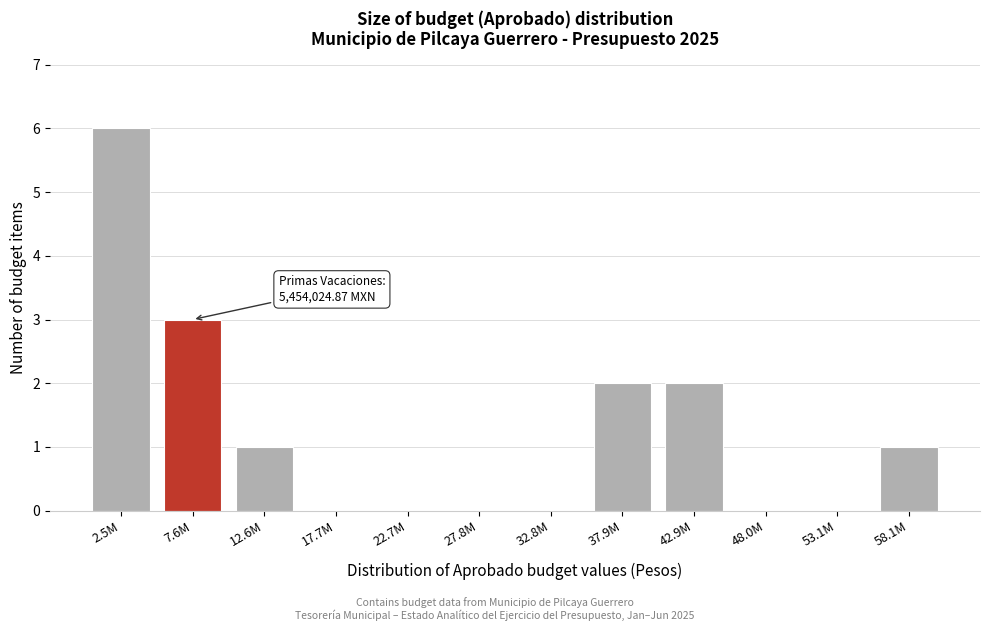

Reading right to left, what are all the values shown in this chart?

58.1M=1	53.1M=0	48.0M=0	42.9M=2	37.9M=2	32.8M=0	27.8M=0	22.7M=0	17.7M=0	12.6M=1	7.6M=3	2.5M=6